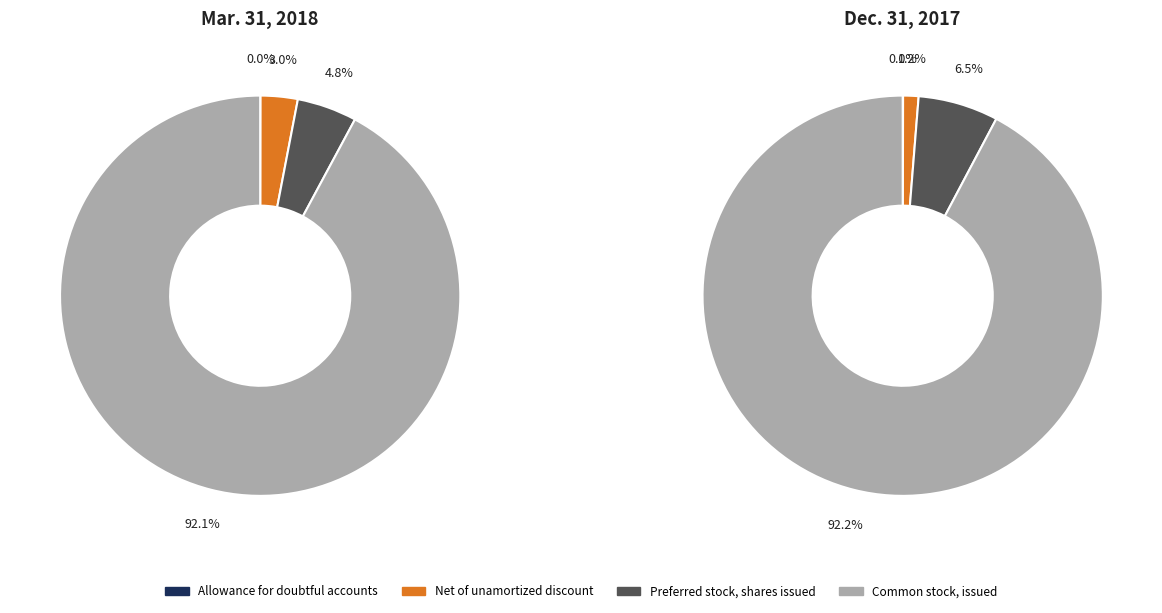

To the nearest percent, what portion does Common stock, issued represent?

92%